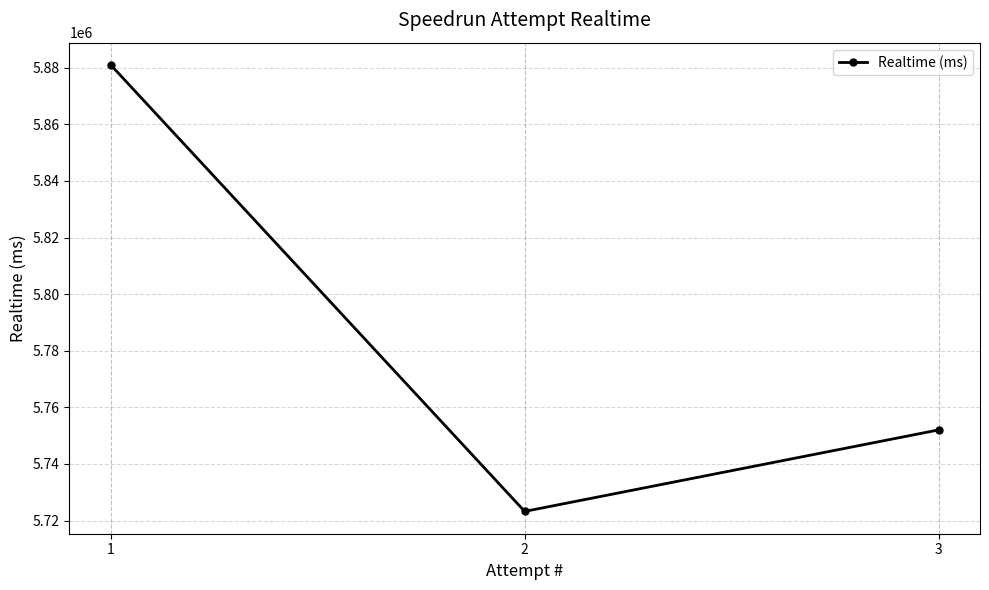

What is the difference between the values at 3 and 2?

28786